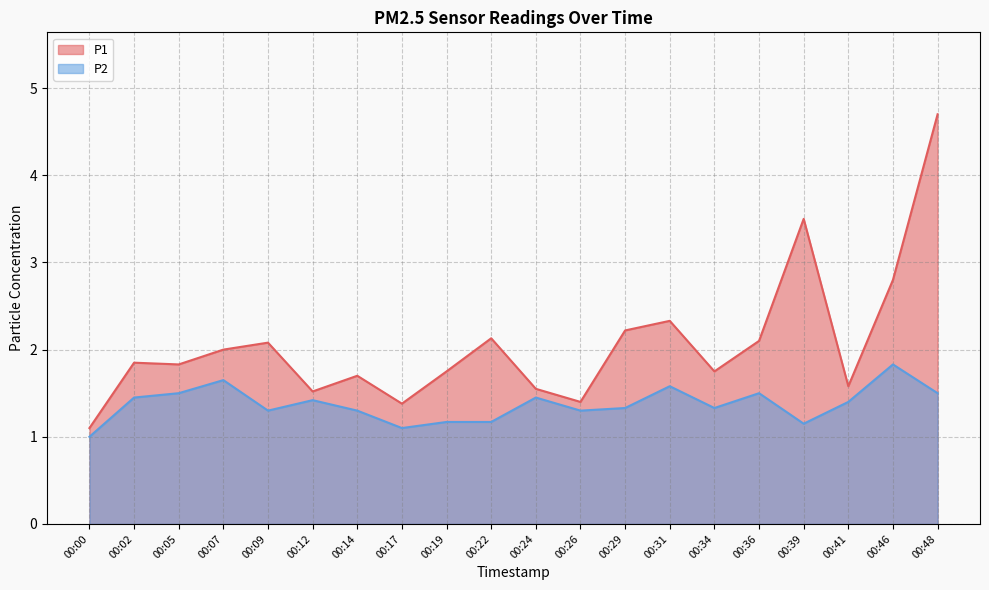

True or false: P1 and P2 cross at least once.

False